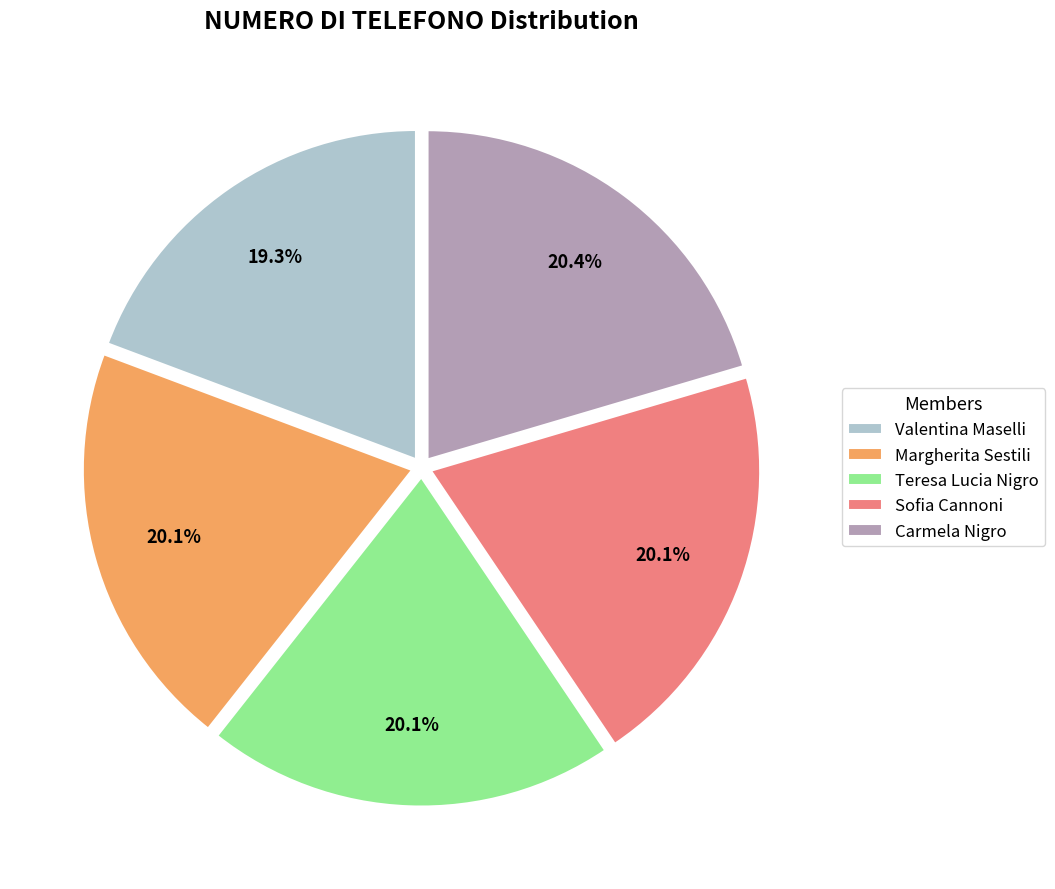

What is the smallest slice in the pie chart?

Valentina Maselli